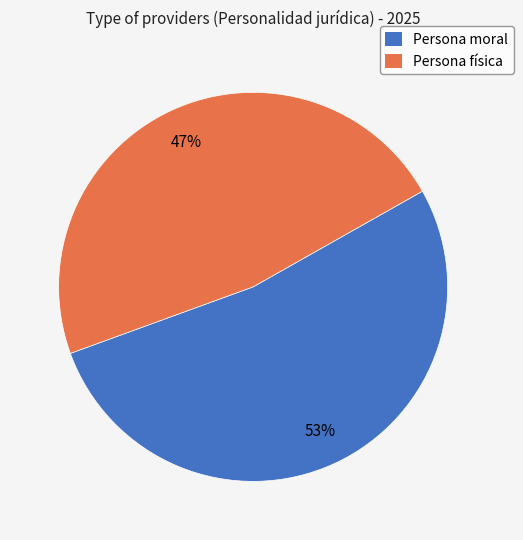

Does Persona moral represent more than half of the total?

Yes